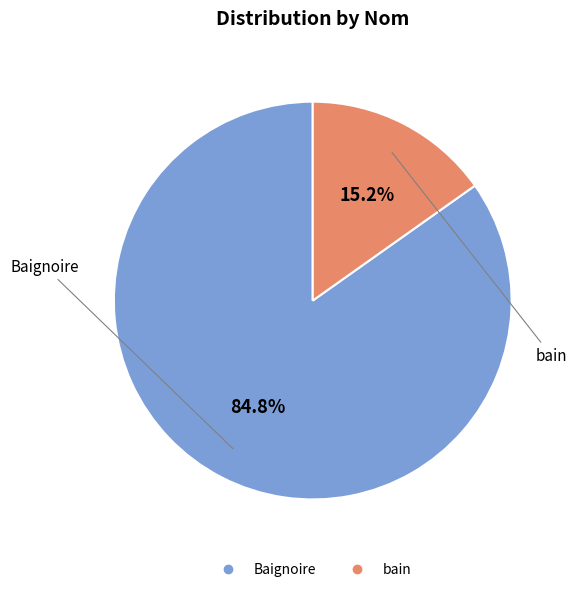

How many segments does this pie chart have?

2